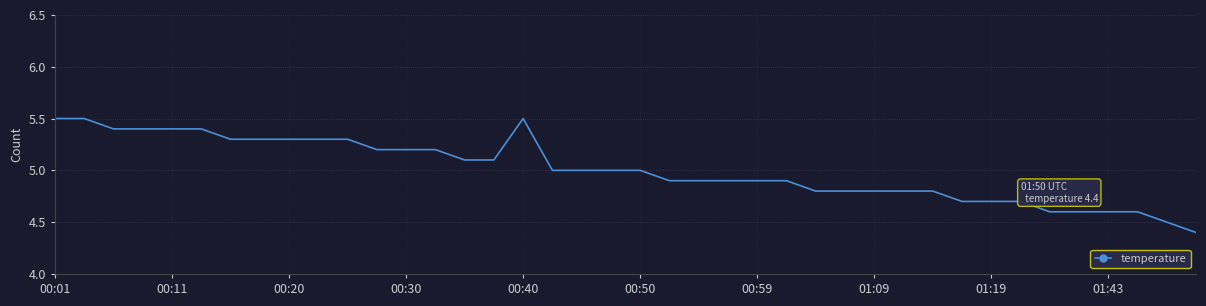

What is the greatest value displayed?

5.5